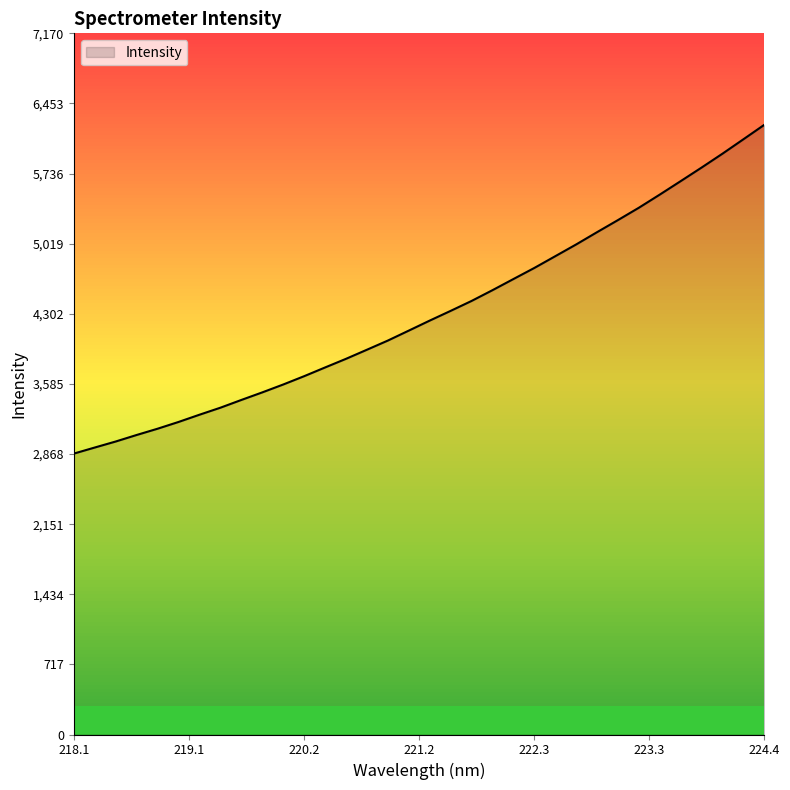

What is the difference between the maximum and minimum values?

3362.7